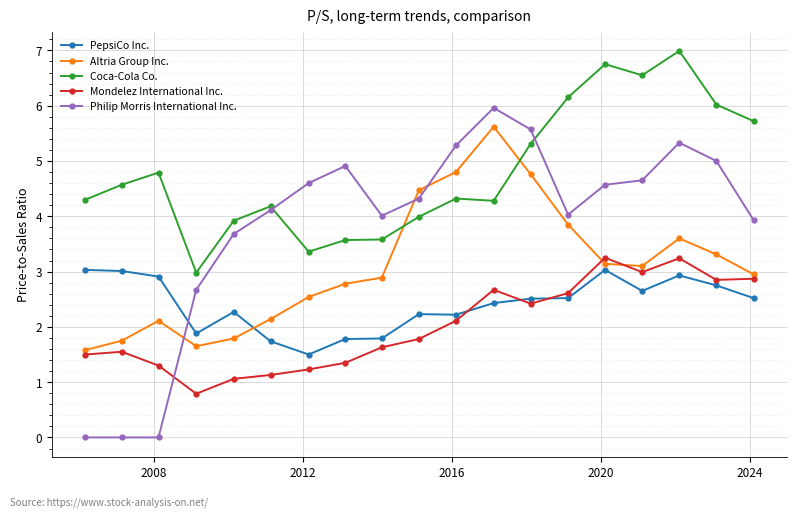

Which series has the largest range (max minus min)?

Philip Morris International Inc.